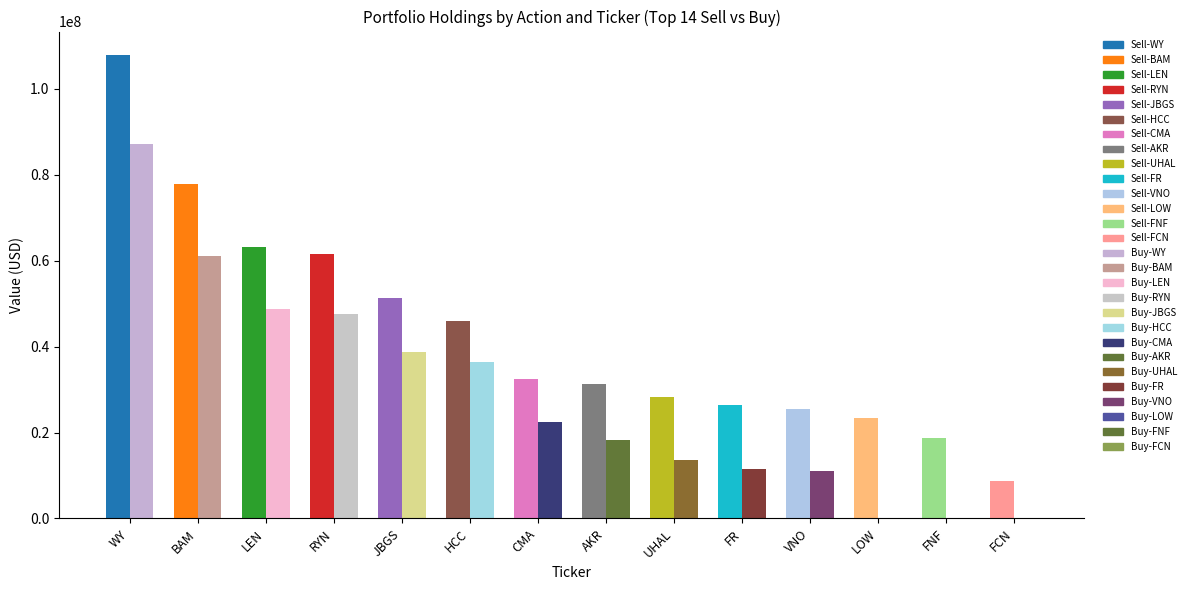

What is the spread (max minus min) of values at BAM?

16731000